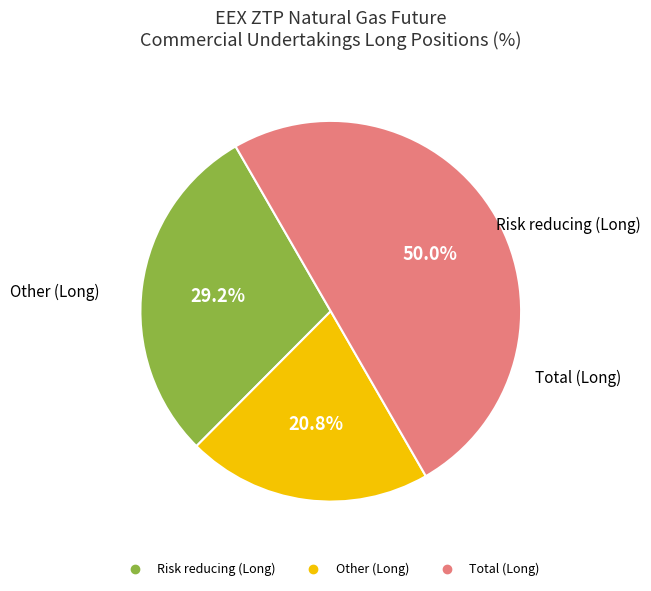

Between Total (Long) and Other (Long), which is larger?

Total (Long)